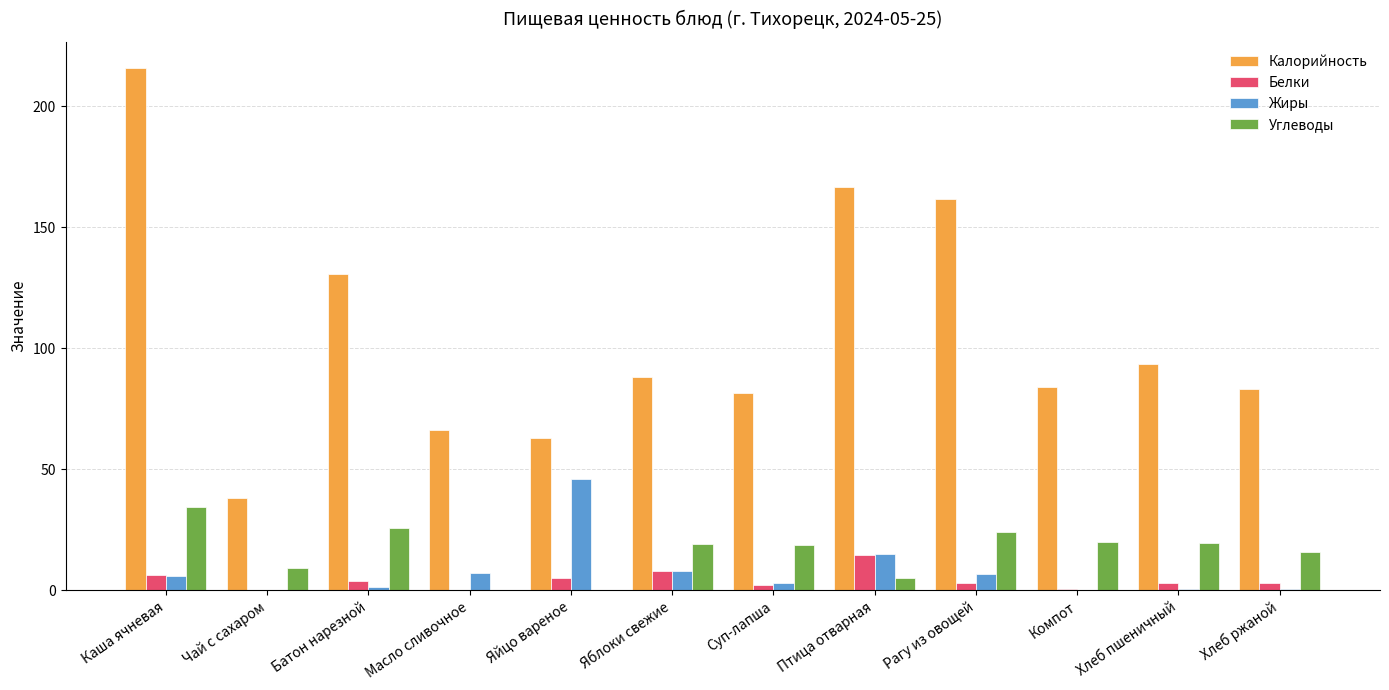

Which series has the largest total across all categories?

Калорийность